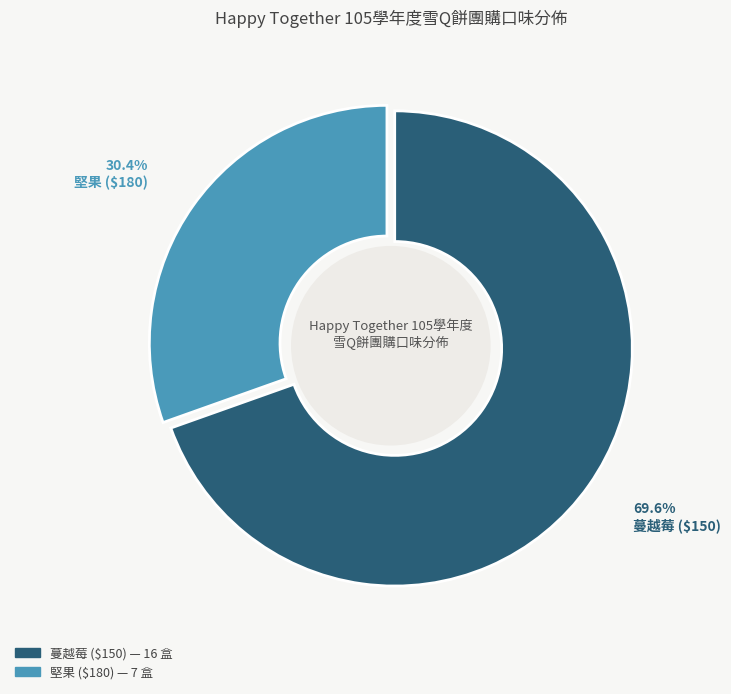

To the nearest percent, what is the difference between the largest and smallest slice percentages?

39%